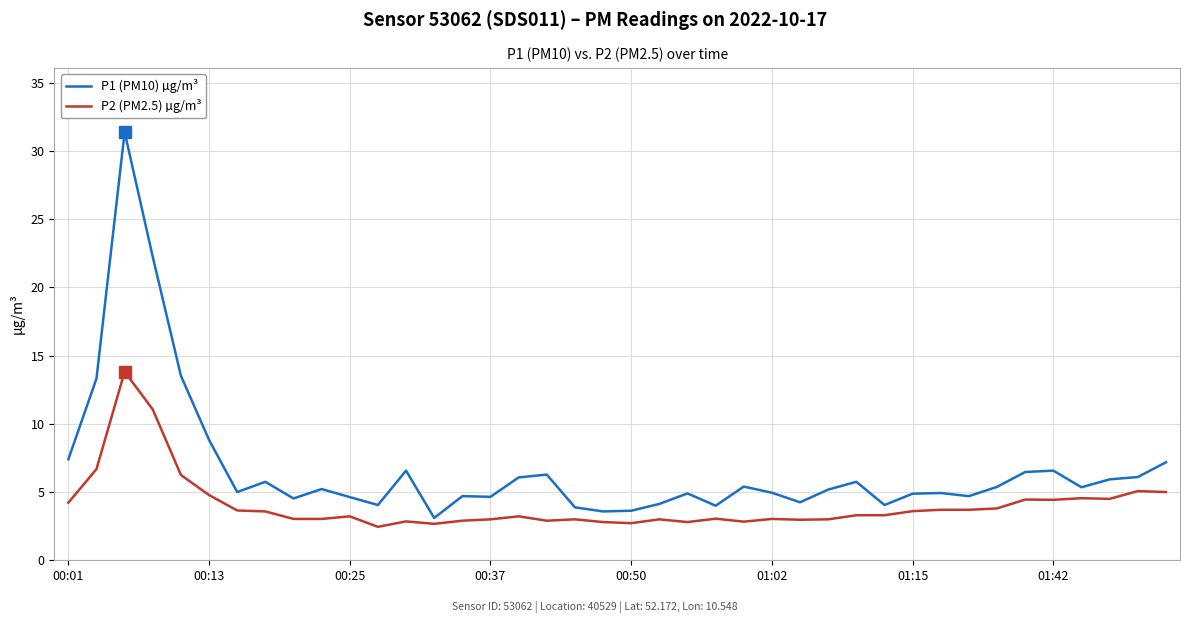

How many categories are shown in the chart?

40